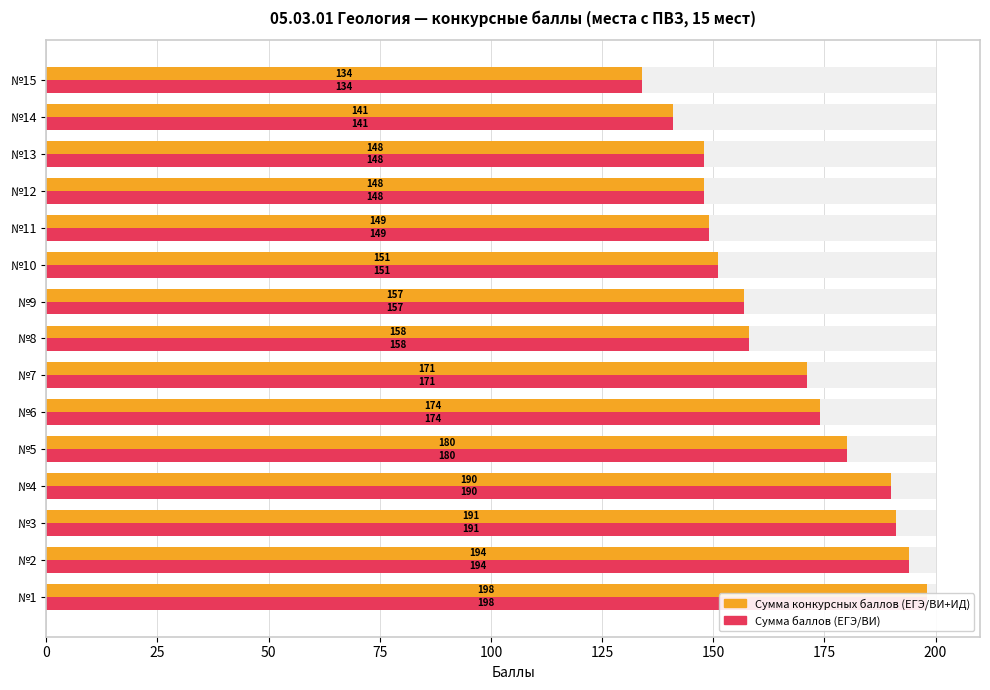

List the series in order of their peak value, lowest first.

Сумма конкурсных баллов (ЕГЭ/ВИ+ИД), Сумма баллов (ЕГЭ/ВИ)